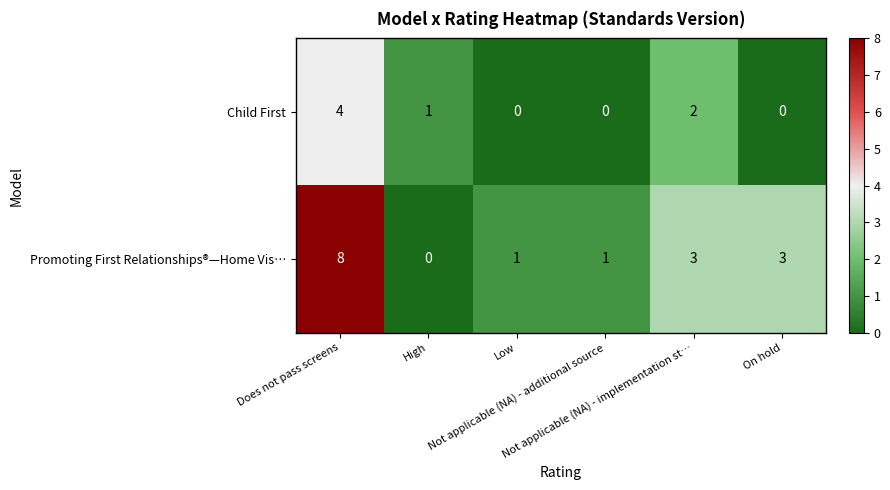

How many data points does each series have?

6